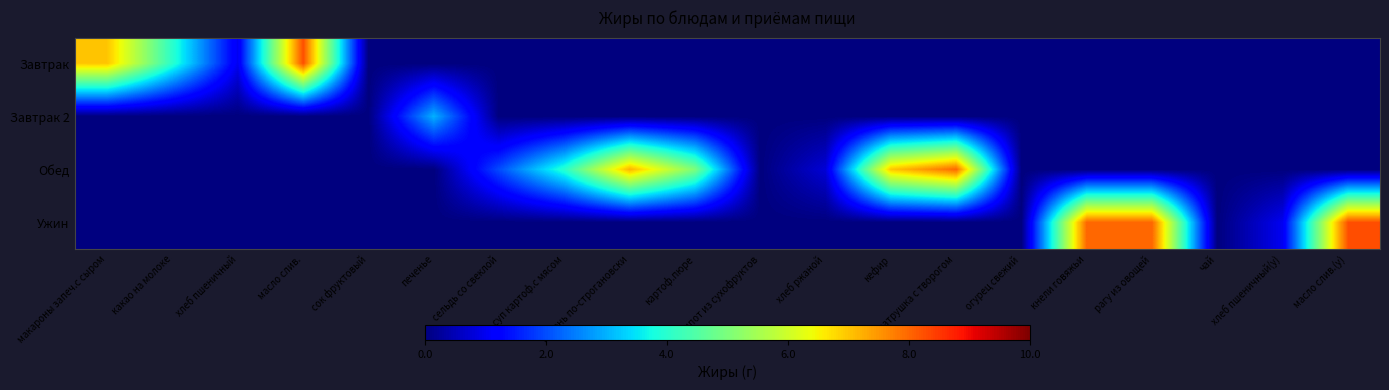

Reading left to right, list all the values displayed in this chart.

Завтрак: макароны запеч.с сыром=7.0	какао на молоке=4.0	хлеб пшеничный=1.0	масло слив.=8.2	сок фруктовый=0.0	печенье=0.0	сельдь со свеклой=0.0	суп картоф.с мясом=0.0	печень по-строгановски=0.0	картоф.пюре=0.0	компот из сухофруктов=0.0	хлеб ржаной=0.0	кефир=0.0	ватрушка с творогом=0.0	огурец свежий=0.0	кнели говяжьи=0.0	рагу из овощей=0.0	чай=0.0	хлеб пшеничный(у)=0.0	масло слив.(у)=0.0
Завтрак 2: макароны запеч.с сыром=0.0	какао на молоке=0.0	хлеб пшеничный=0.0	масло слив.=0.0	сок фруктовый=0.0	печенье=3.0	сельдь со свеклой=0.0	суп картоф.с мясом=0.0	печень по-строгановски=0.0	картоф.пюре=0.0	компот из сухофруктов=0.0	хлеб ржаной=0.0	кефир=0.0	ватрушка с творогом=0.0	огурец свежий=0.0	кнели говяжьи=0.0	рагу из овощей=0.0	чай=0.0	хлеб пшеничный(у)=0.0	масло слив.(у)=0.0
Обед: макароны запеч.с сыром=0.0	какао на молоке=0.0	хлеб пшеничный=0.0	масло слив.=0.0	сок фруктовый=0.0	печенье=0.0	сельдь со свеклой=2.0	суп картоф.с мясом=4.0	печень по-строгановски=7.2	картоф.пюре=5.0	компот из сухофруктов=0.0	хлеб ржаной=0.8	кефир=7.0	ватрушка с творогом=8.0	огурец свежий=0.0	кнели говяжьи=0.0	рагу из овощей=0.0	чай=0.0	хлеб пшеничный(у)=0.0	масло слив.(у)=0.0
Ужин: макароны запеч.с сыром=0.0	какао на молоке=0.0	хлеб пшеничный=0.0	масло слив.=0.0	сок фруктовый=0.0	печенье=0.0	сельдь со свеклой=0.0	суп картоф.с мясом=0.0	печень по-строгановски=0.0	картоф.пюре=0.0	компот из сухофруктов=0.0	хлеб ржаной=0.0	кефир=0.0	ватрушка с творогом=0.0	огурец свежий=0.0	кнели говяжьи=8.0	рагу из овощей=8.0	чай=0.0	хлеб пшеничный(у)=1.0	масло слив.(у)=8.2